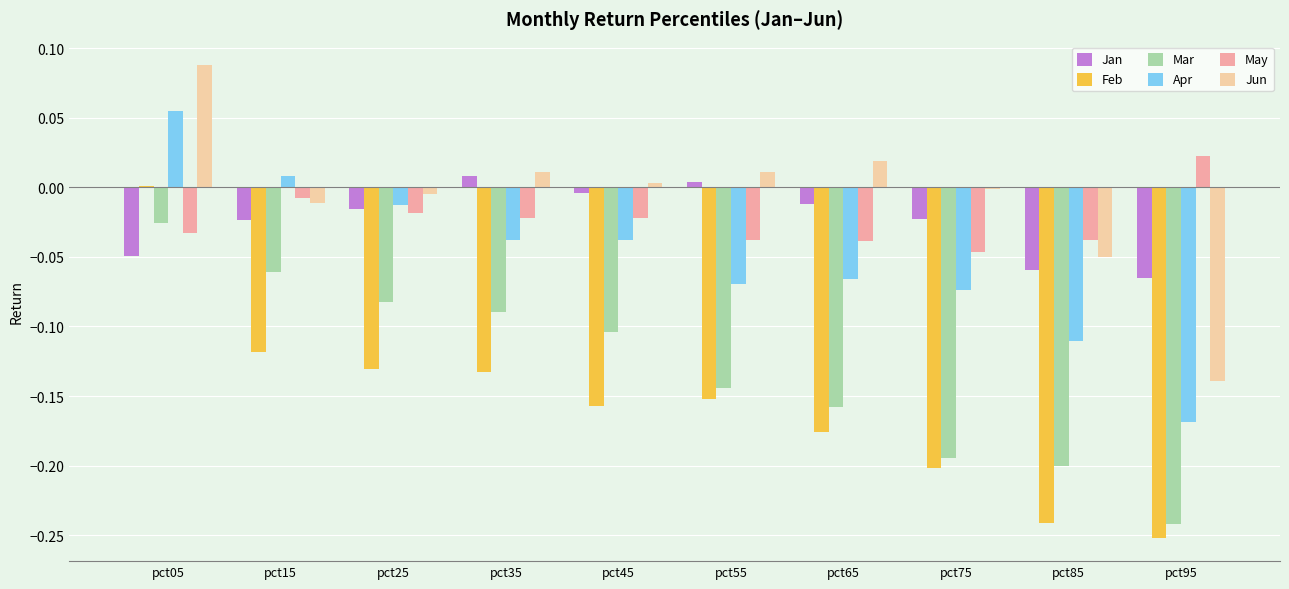

Are the bars horizontal?

No